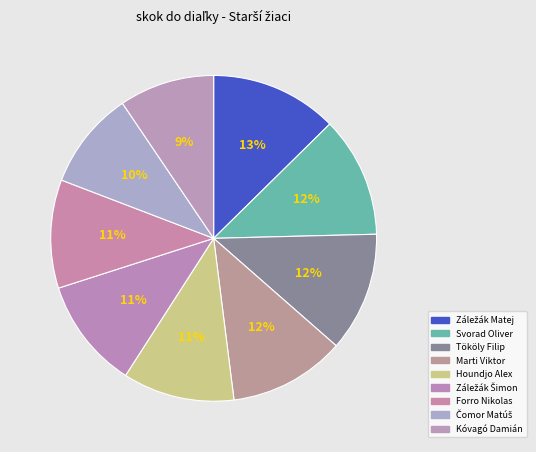

To the nearest percent, what is the difference between the Svorad Oliver and Houndjo Alex slice percentages?

1%